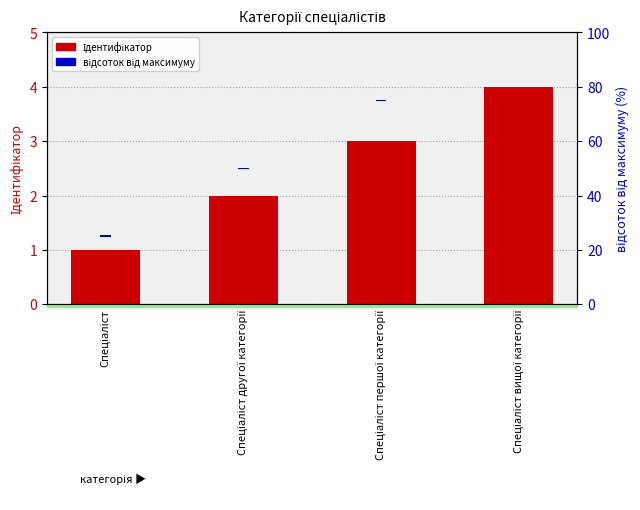

What position from the left is Спеціаліст вищої категорії?

4